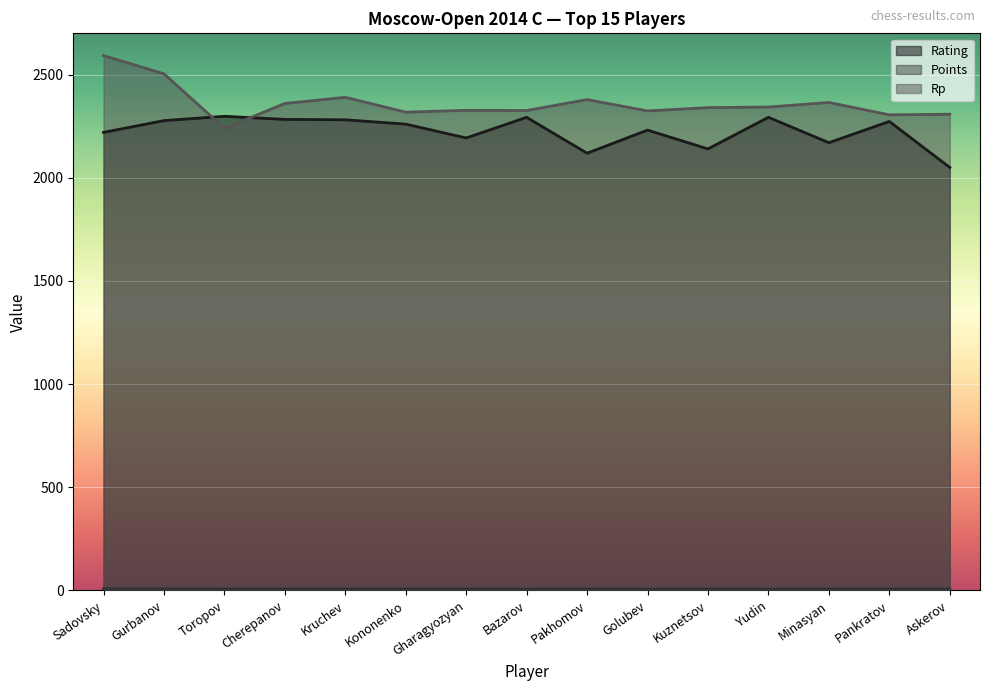

True or false: Points and Rating cross at least once.

False